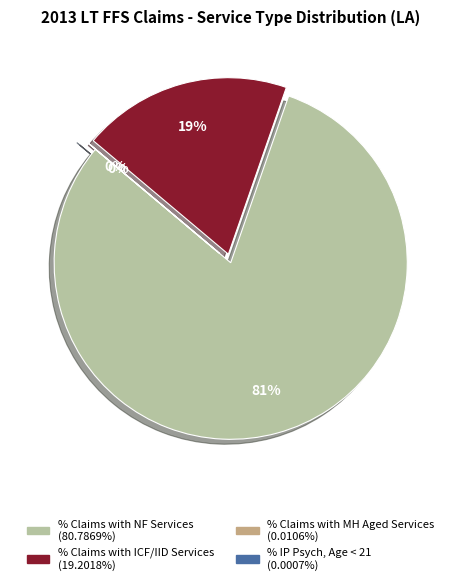

To the nearest percent, what is the average slice percentage?

25%